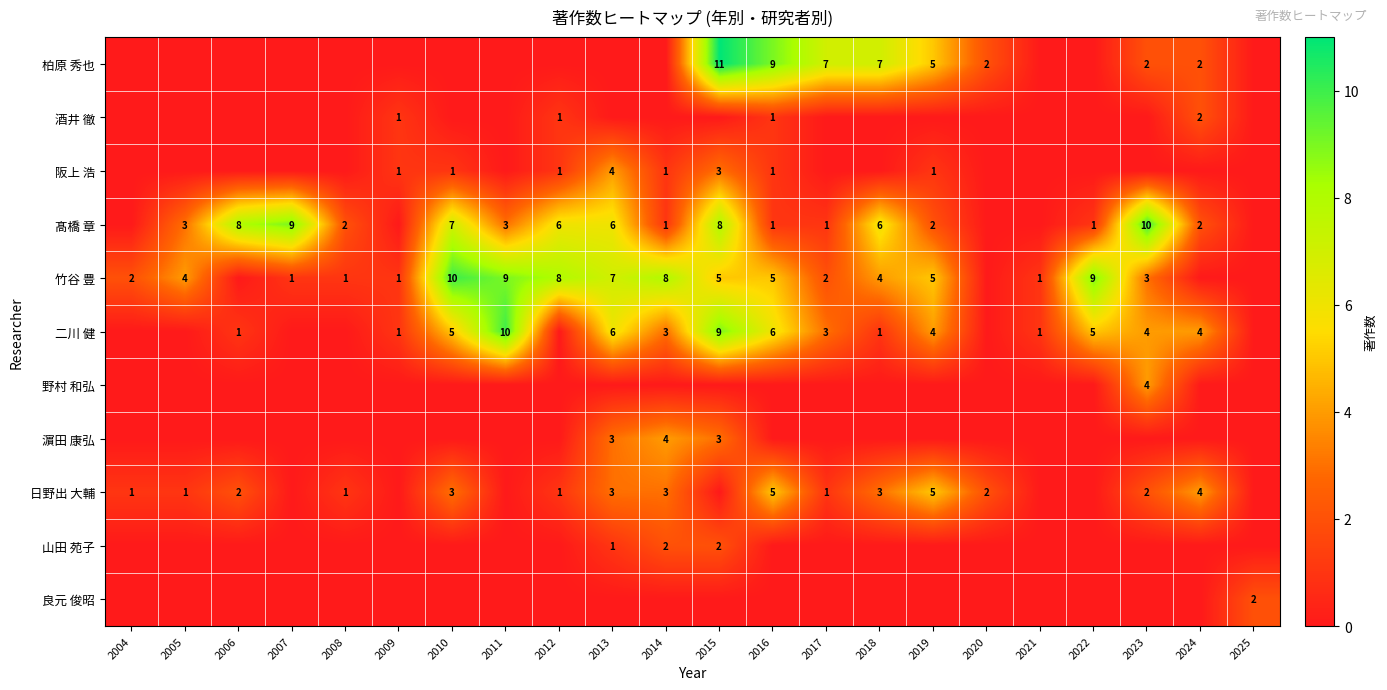

True or false: 柏原 秀也 has a value of 7 at 2018.

True